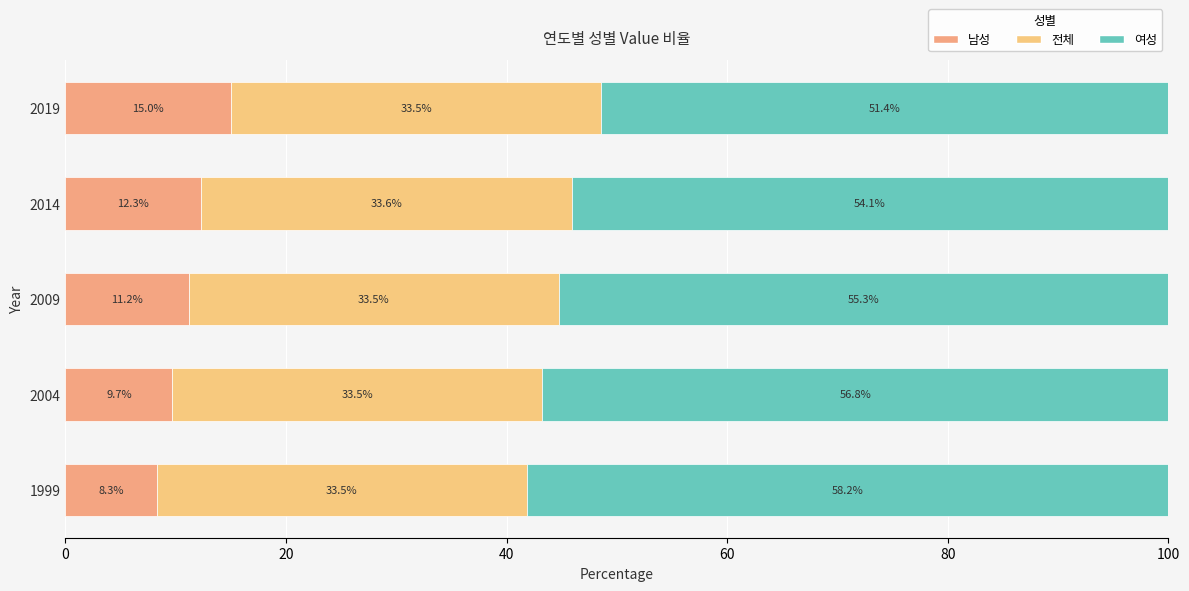

Count the number of categories in the chart.

5